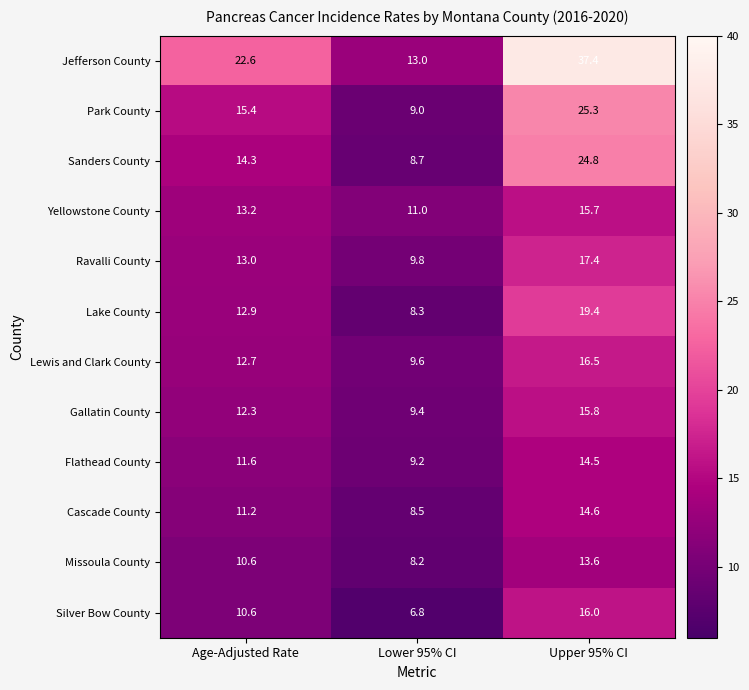

Where does the Yellowstone County series first go above 13?

Age-Adjusted Rate